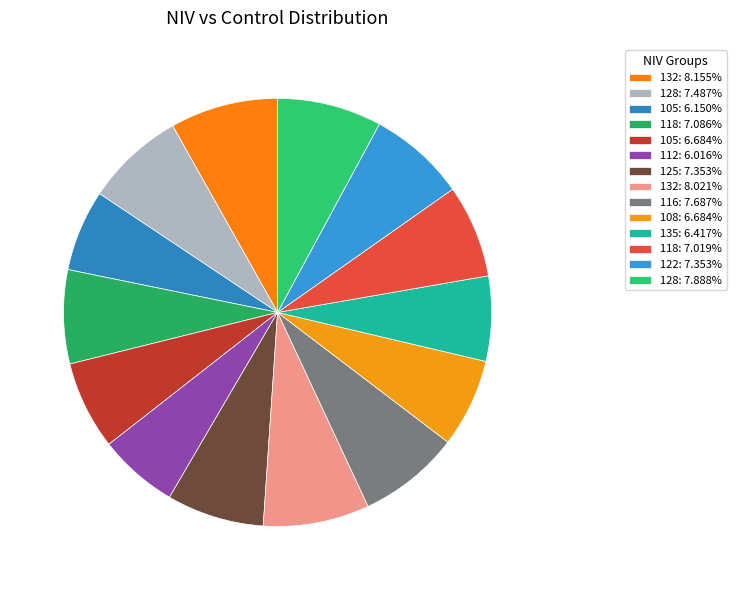

Which slice is the largest?

132